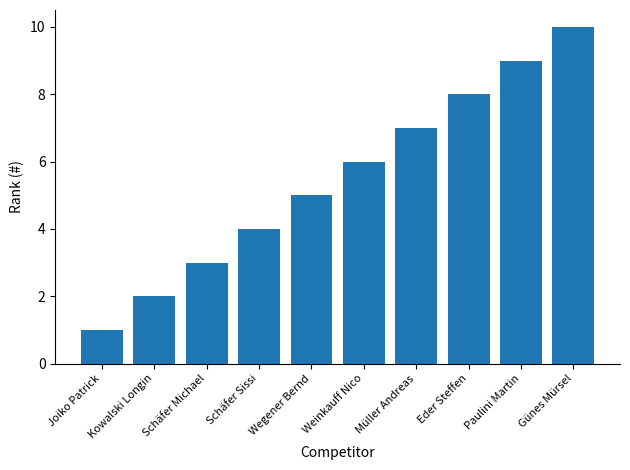

Which has a higher value, Eder Steffen or Günes Mürsel?

Günes Mürsel